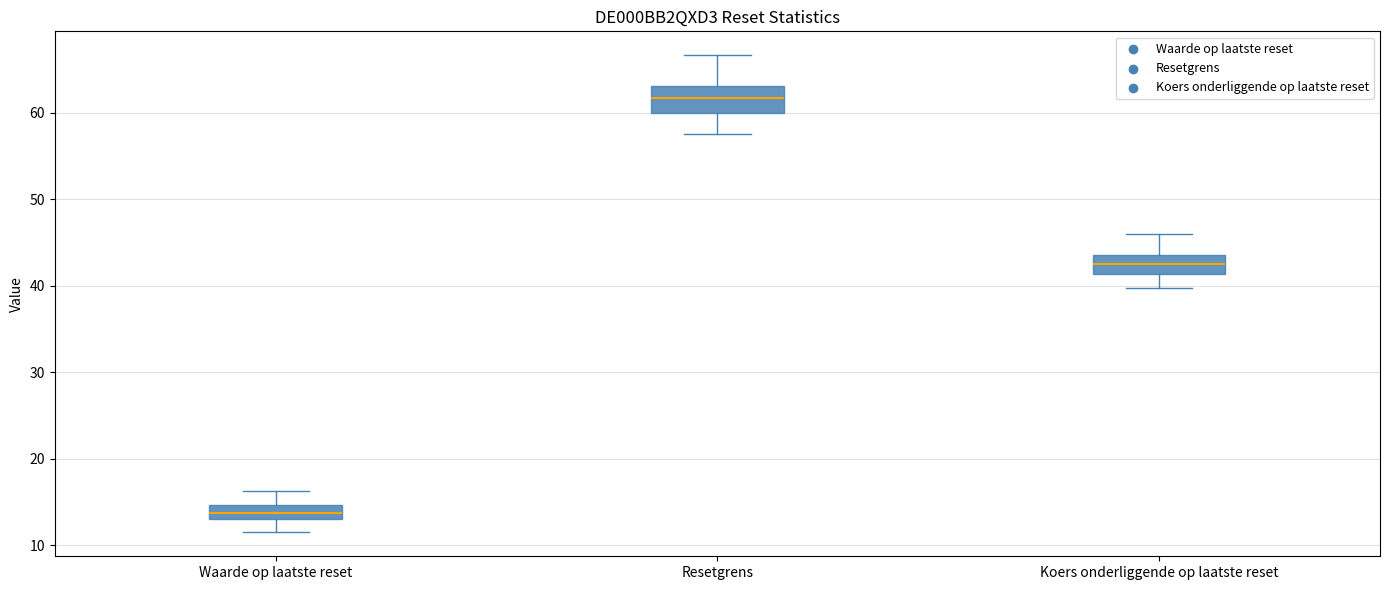

Where does the upper whisker of the box for Resetgrens end on the y-axis? The values are not printed on the chart, so give them approximately, as read against the axis.

67